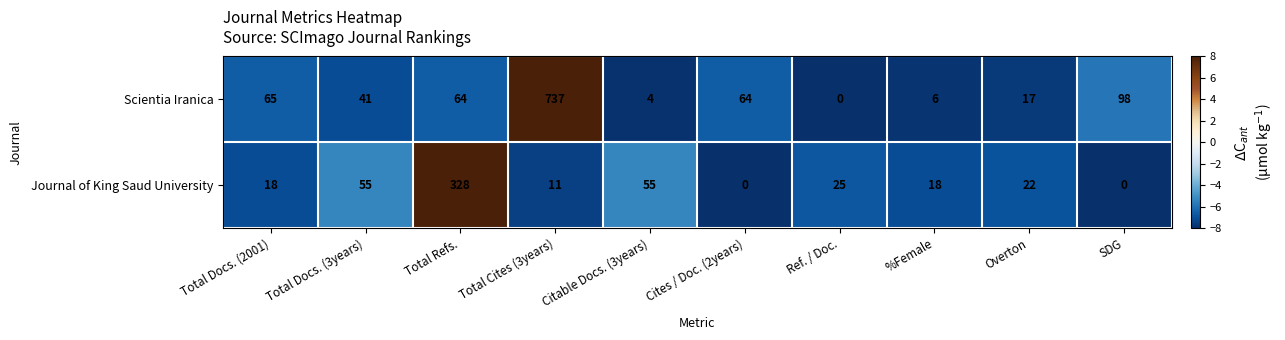

How many distinct data groups are displayed?

2